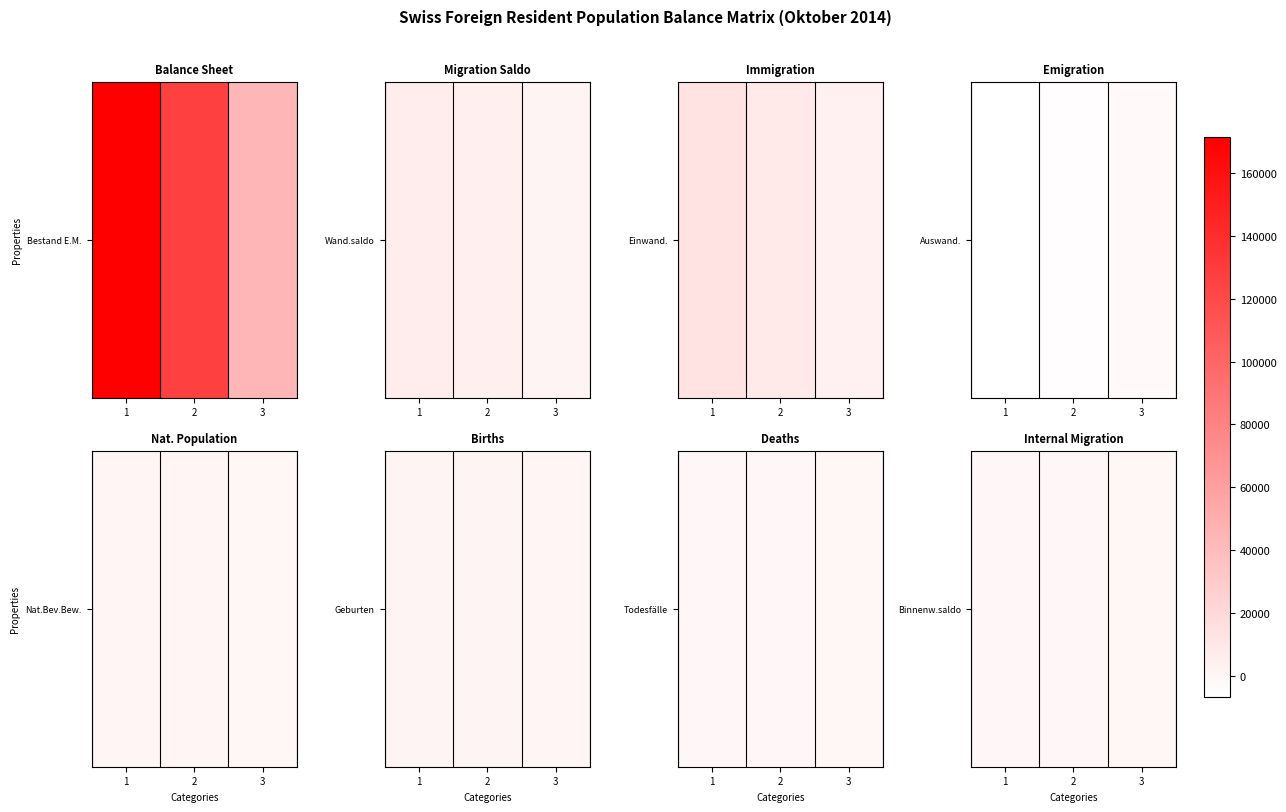

Which category has the highest value across all series?

3